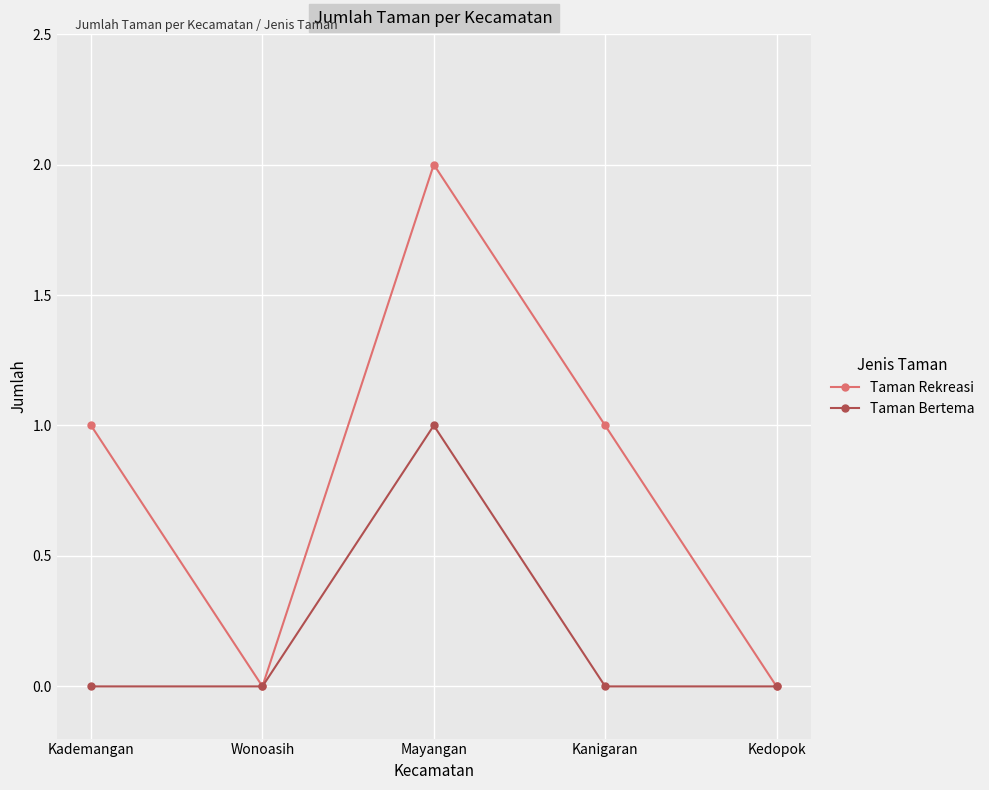

At which category does Taman Rekreasi reach its first local peak?

Mayangan